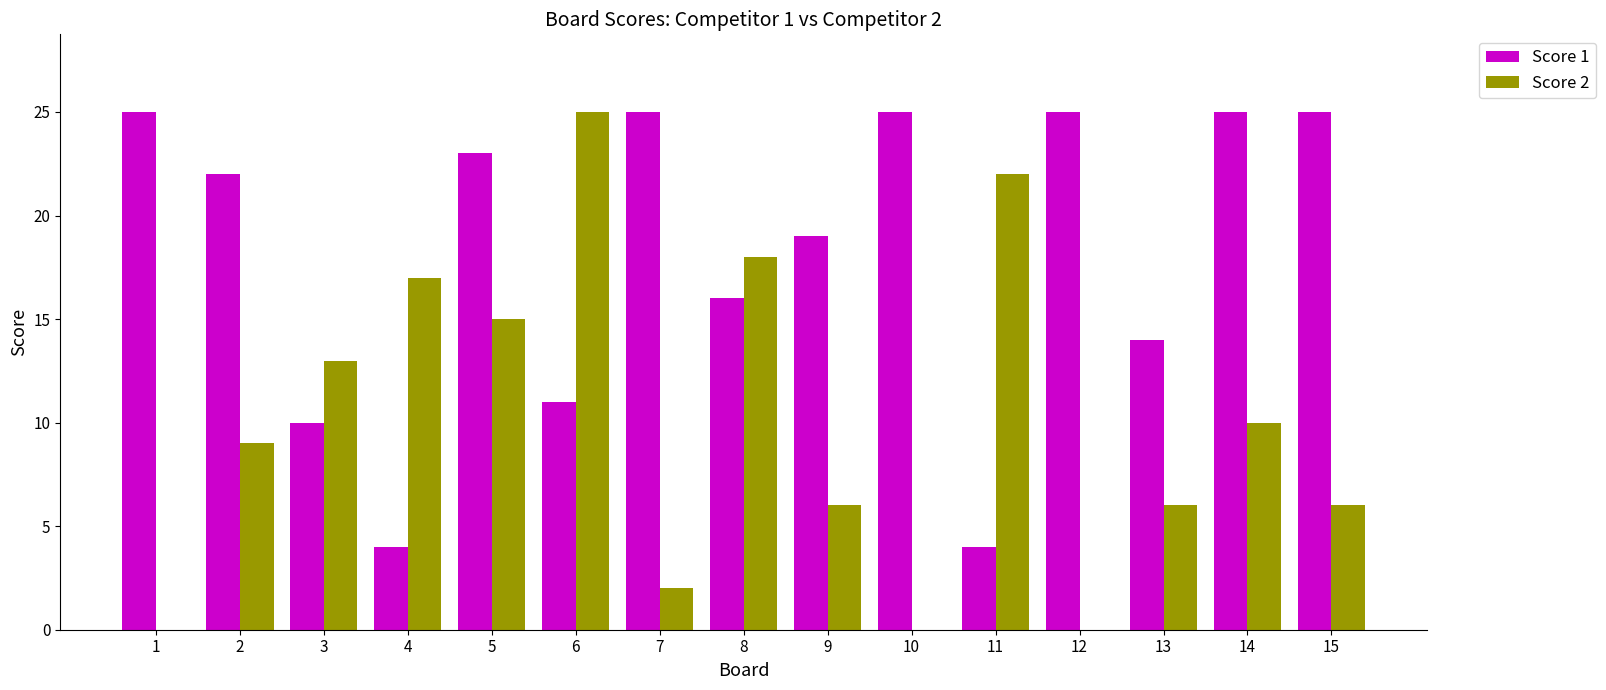

What are all the series names shown in the legend?

Score 1, Score 2